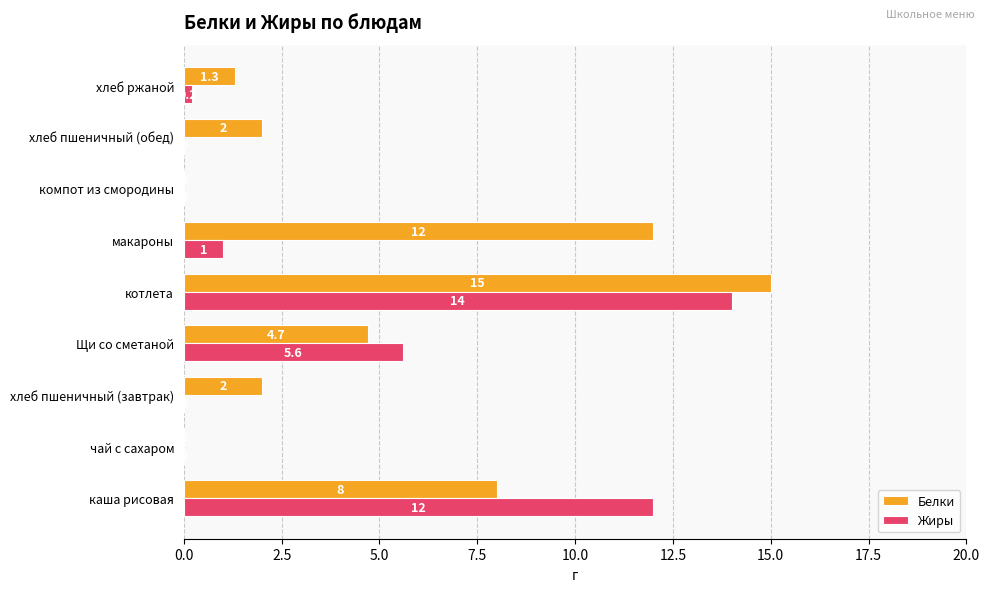

The Жиры series shows -5.2 at компот из смородины. True or false?

False